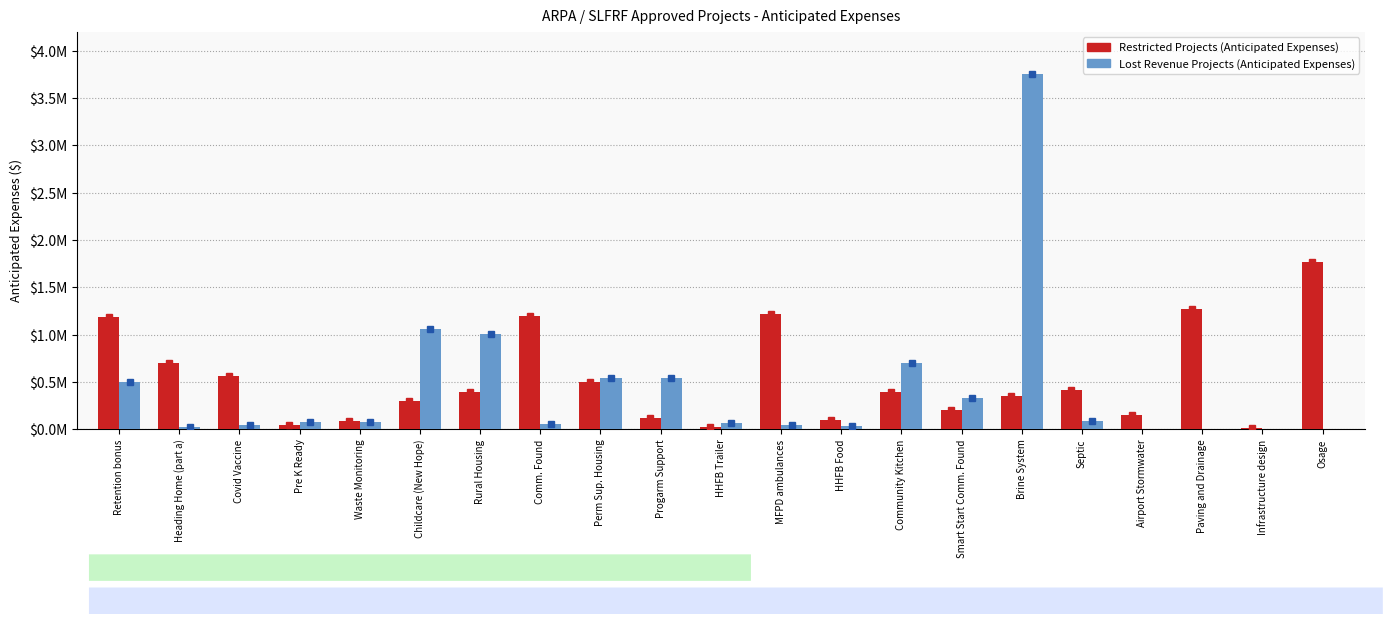

Are the bars horizontal?

No